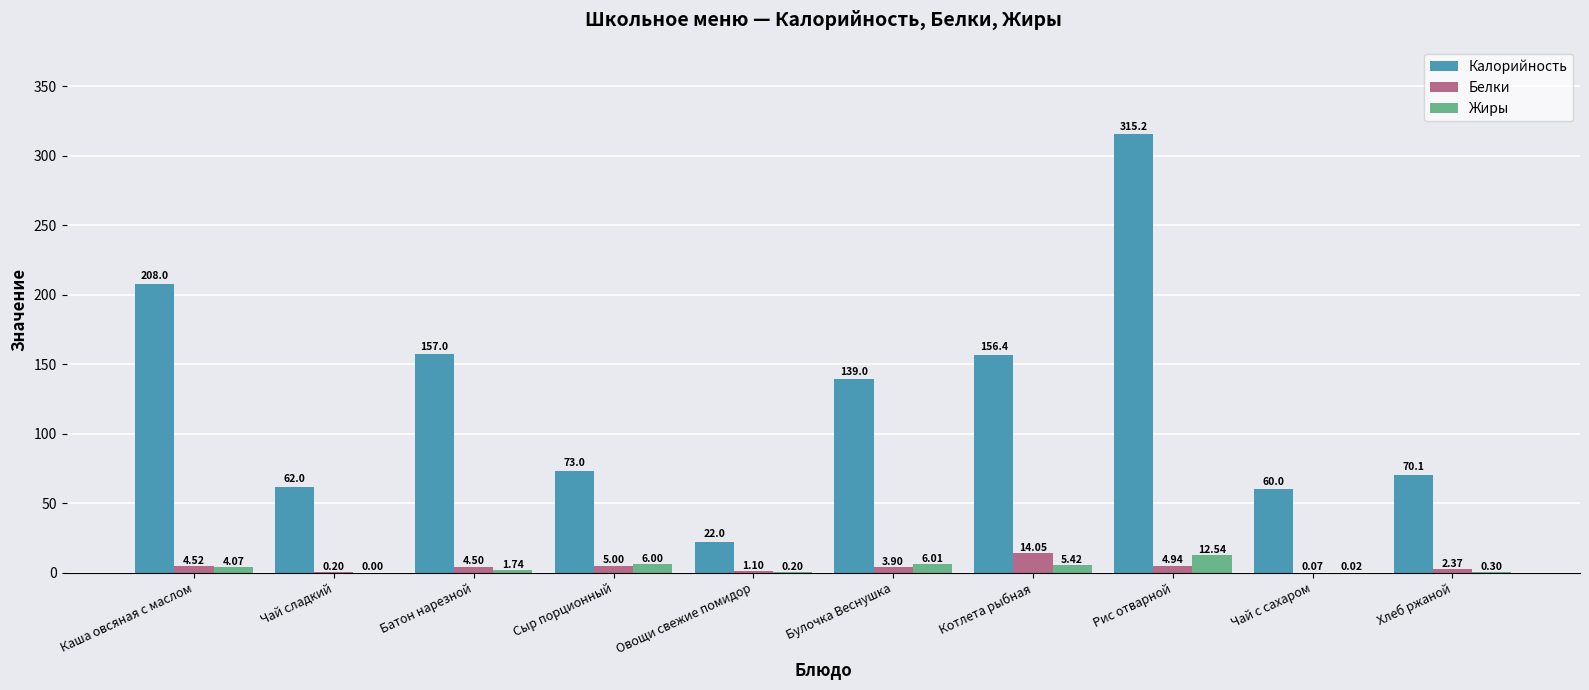

What is the sum of the Калорийность values at Булочка Веснушка and Хлеб ржаной?

209.1